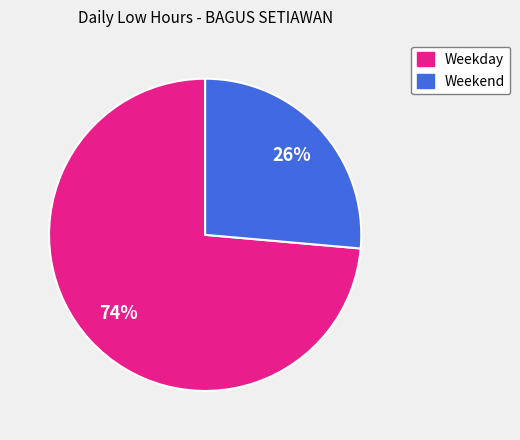

What percentage is the Weekend slice, to the nearest percent?

26%